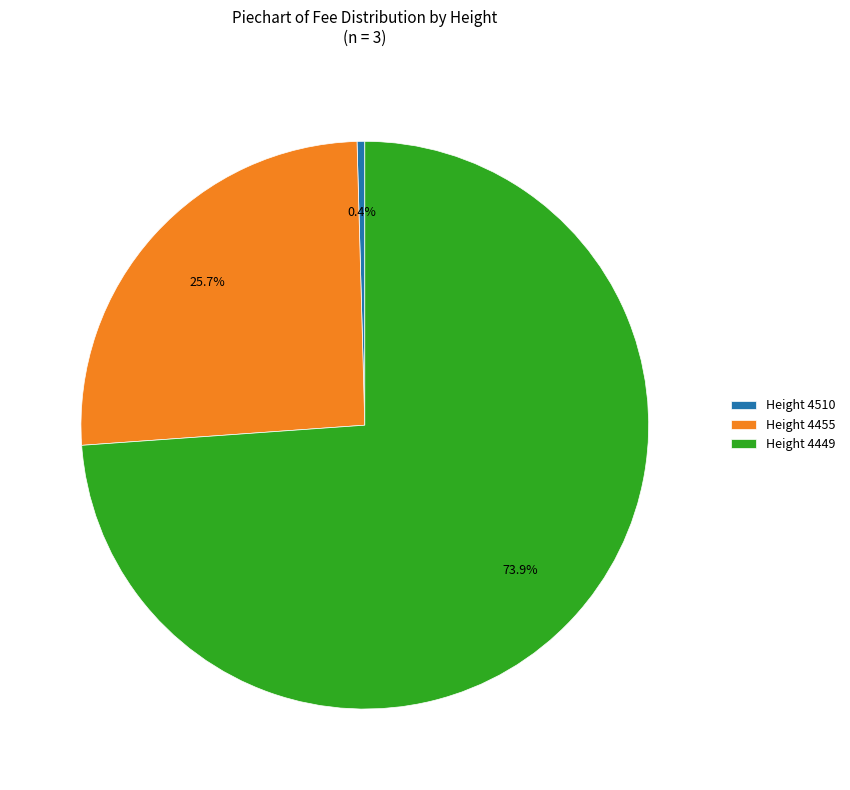

Which category has the smallest portion of the pie?

Height 4510